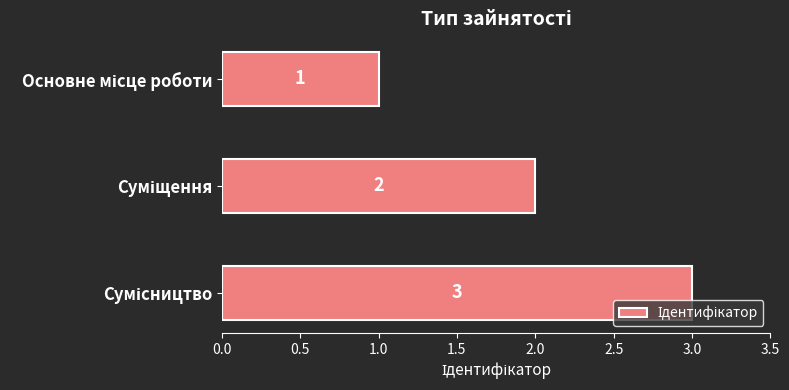

What is the value of the 3rd bar from the top?

3